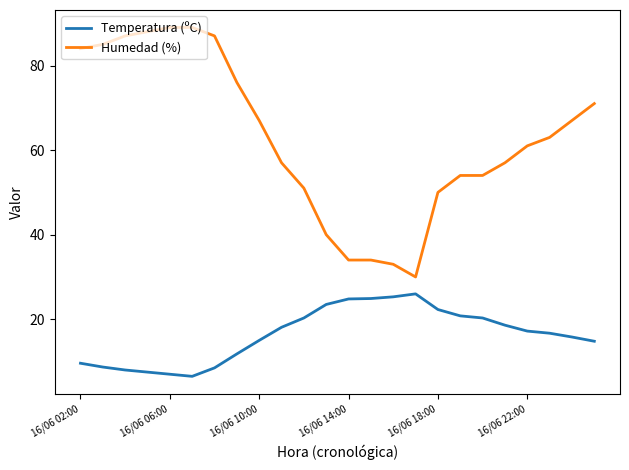

Is this an area chart (filled region under the line)?

No